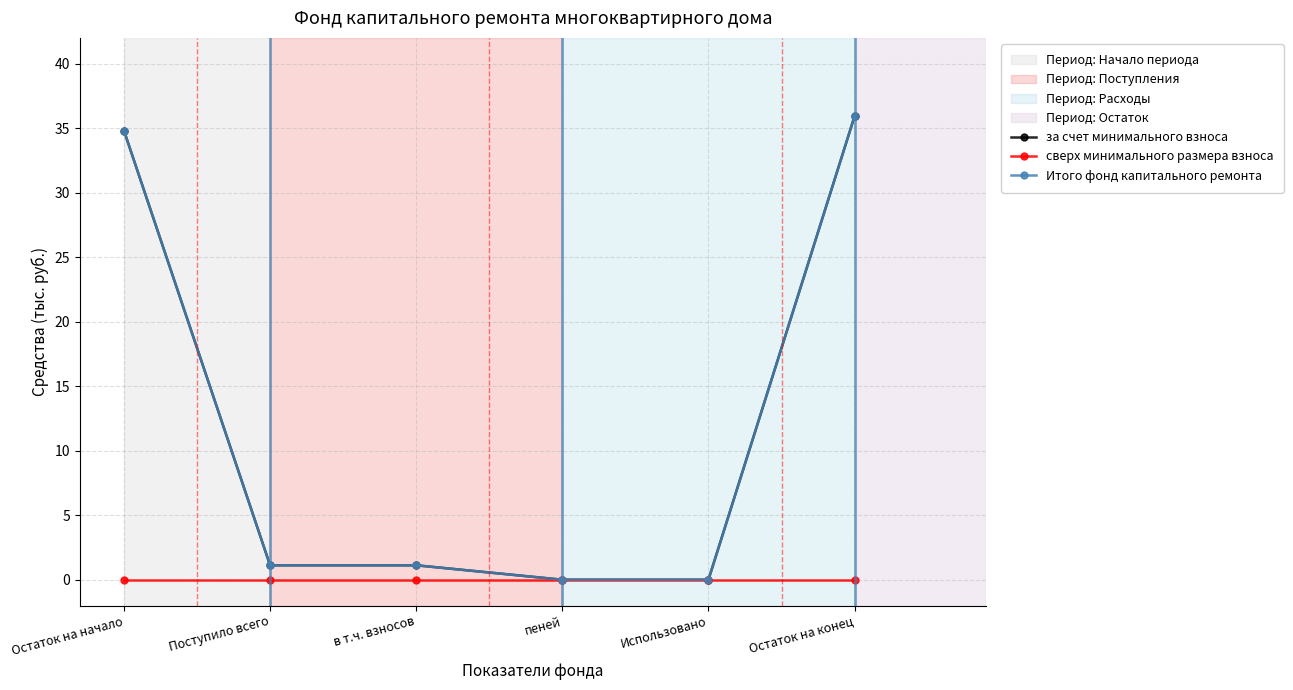

Which series changed the most between Поступило всего and в т.ч. взносов?

за счет минимального взноса